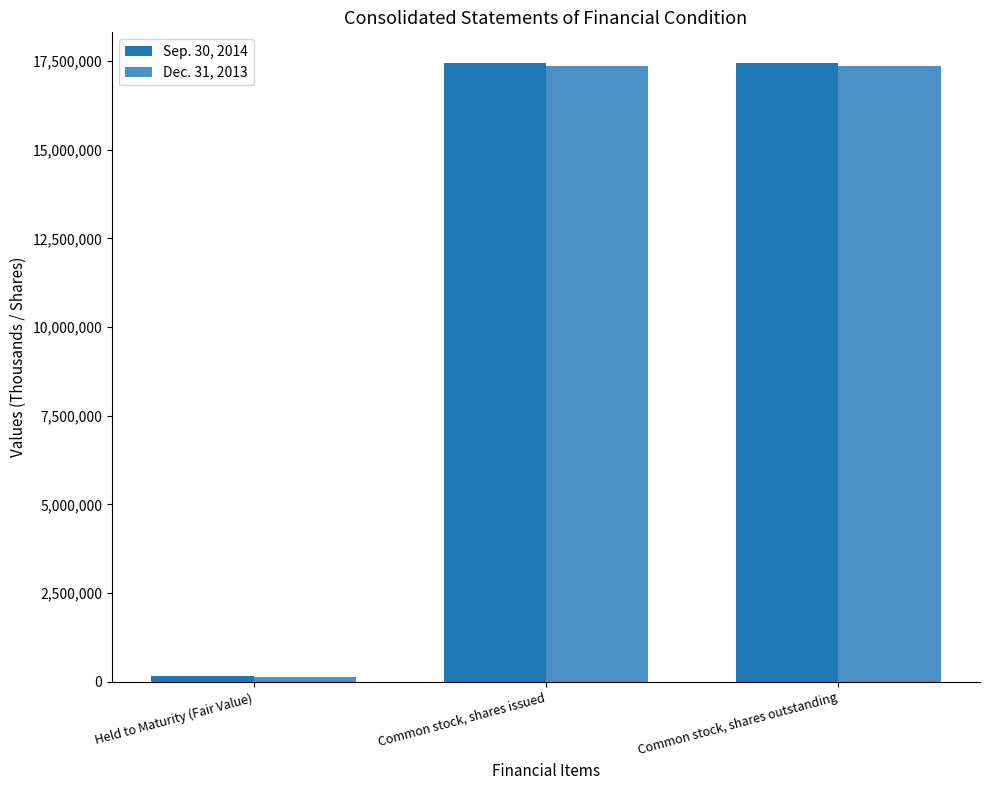

How many bars are there in total?

6